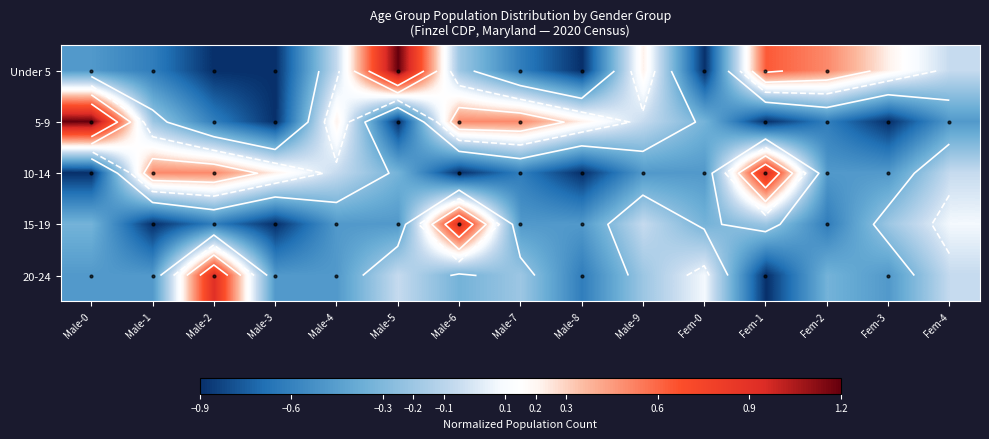

Rank the series by their maximum value, from lowest to highest.

10-14, 15-19, 20-24, Under 5, 5-9